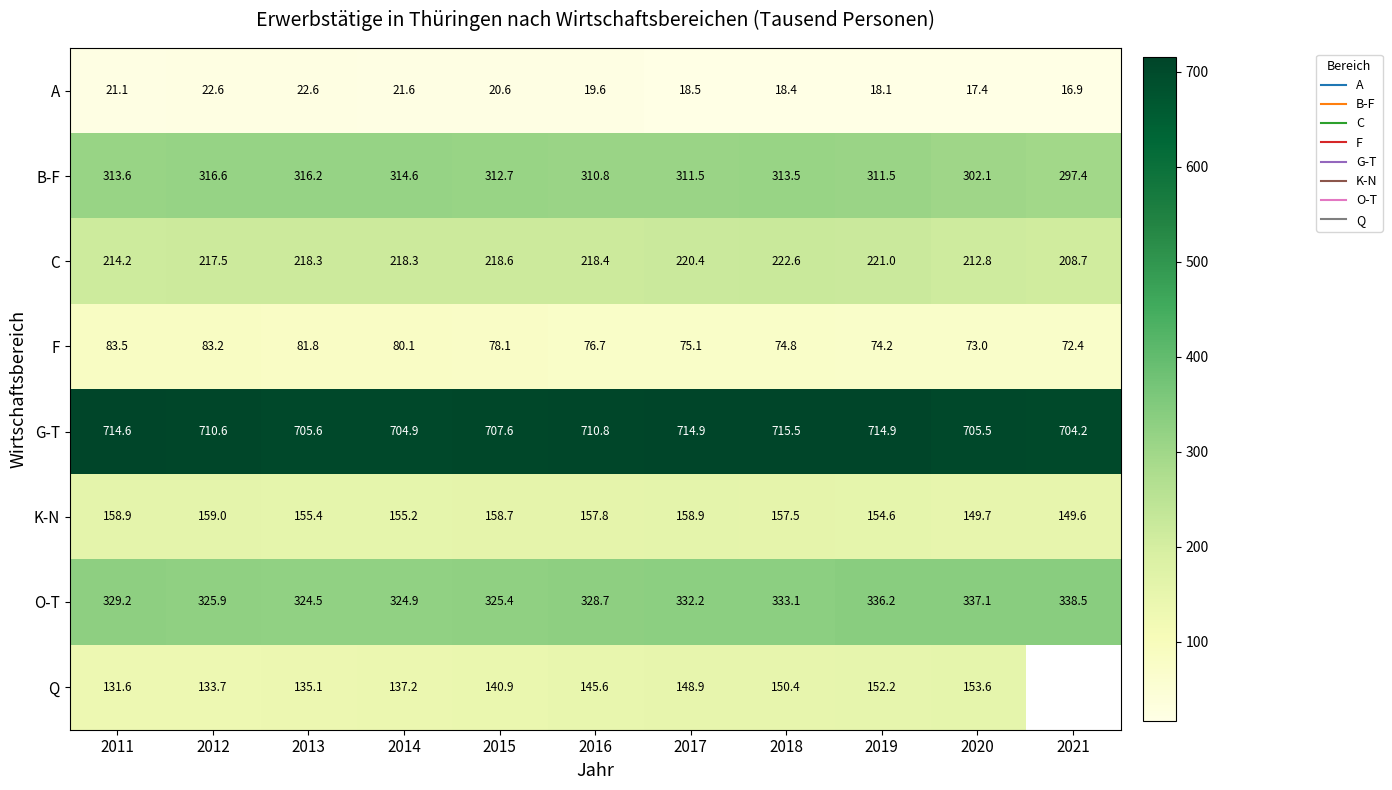

Rank the categories by F value from highest to lowest.

2011, 2012, 2013, 2014, 2015, 2016, 2017, 2018, 2019, 2020, 2021